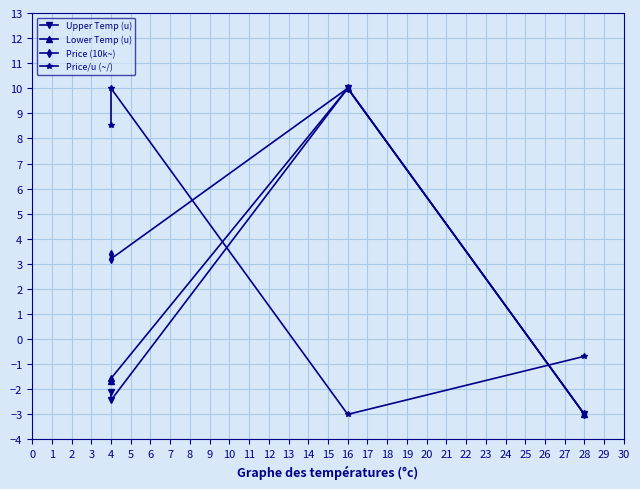

After their last crossing, which series has the higher values: Lower Temp (u) or Price/u (~/)?

Price/u (~/)